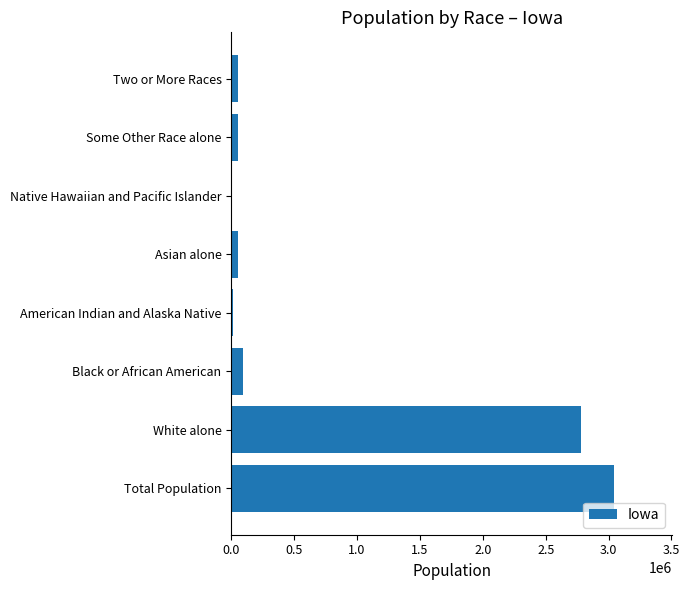

What is the change in value from Total Population to Black or African American?

-2957207